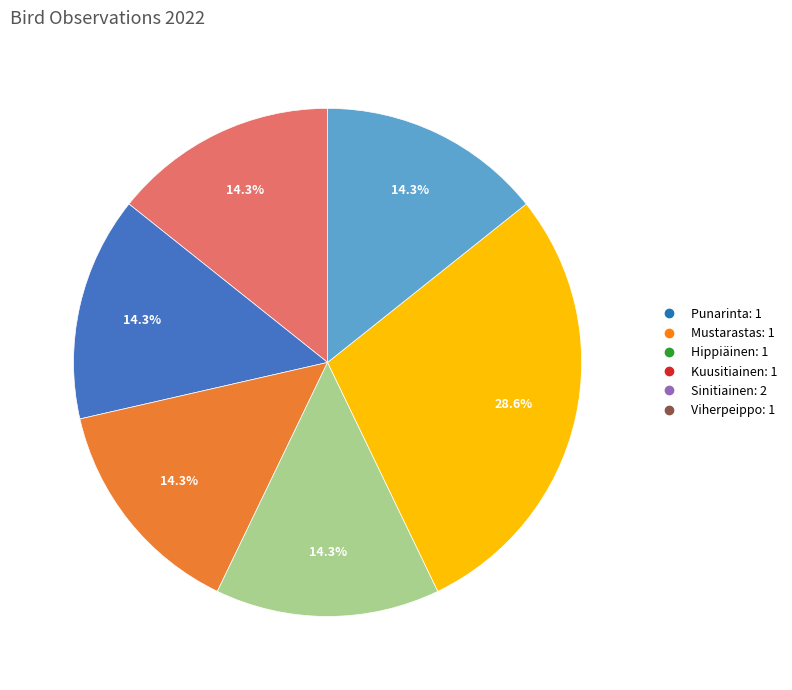

Does Sinitiainen represent more than half of the total?

No